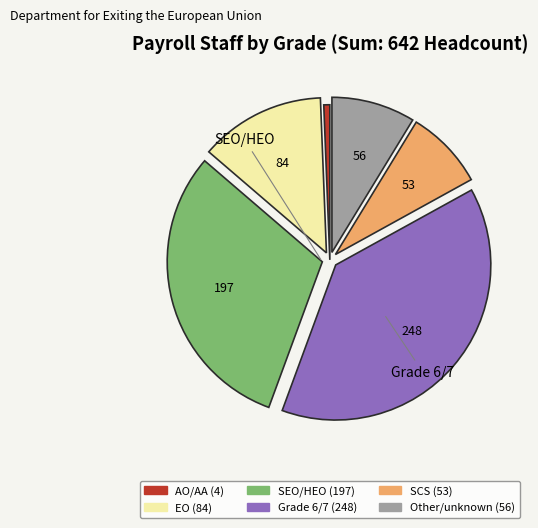

Is there any slice that represents more than half of the pie?

No